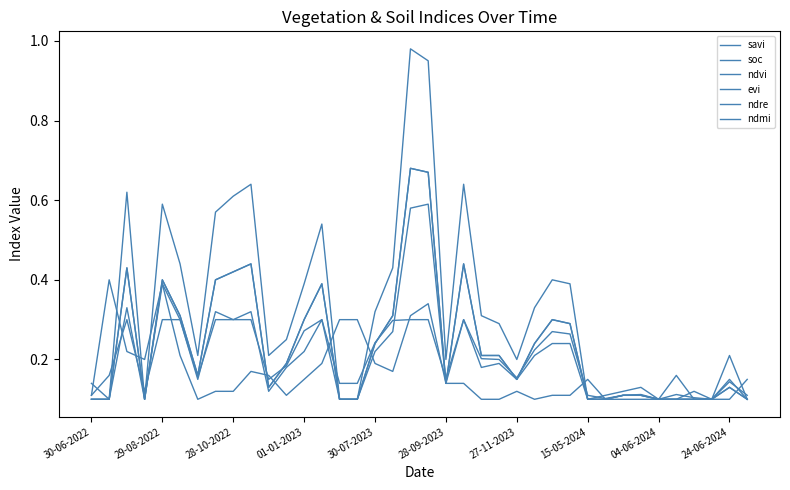

What is the average value of the savi series?

0.3